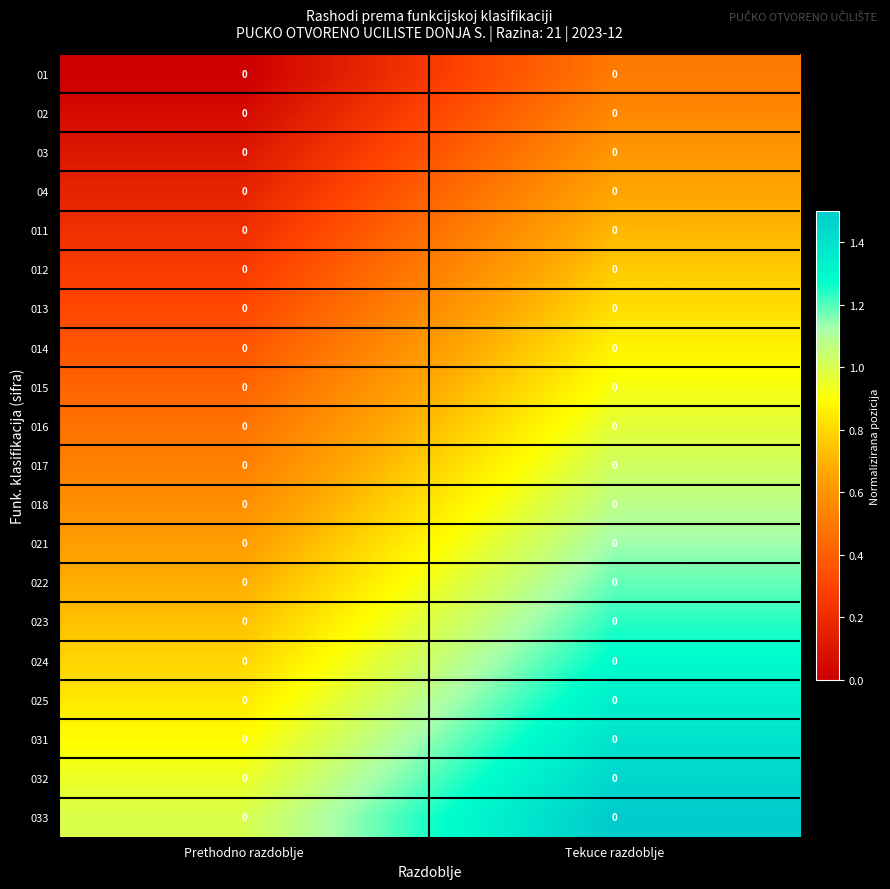

At which category is the sum across all series the highest?

Tekuce razdoblje